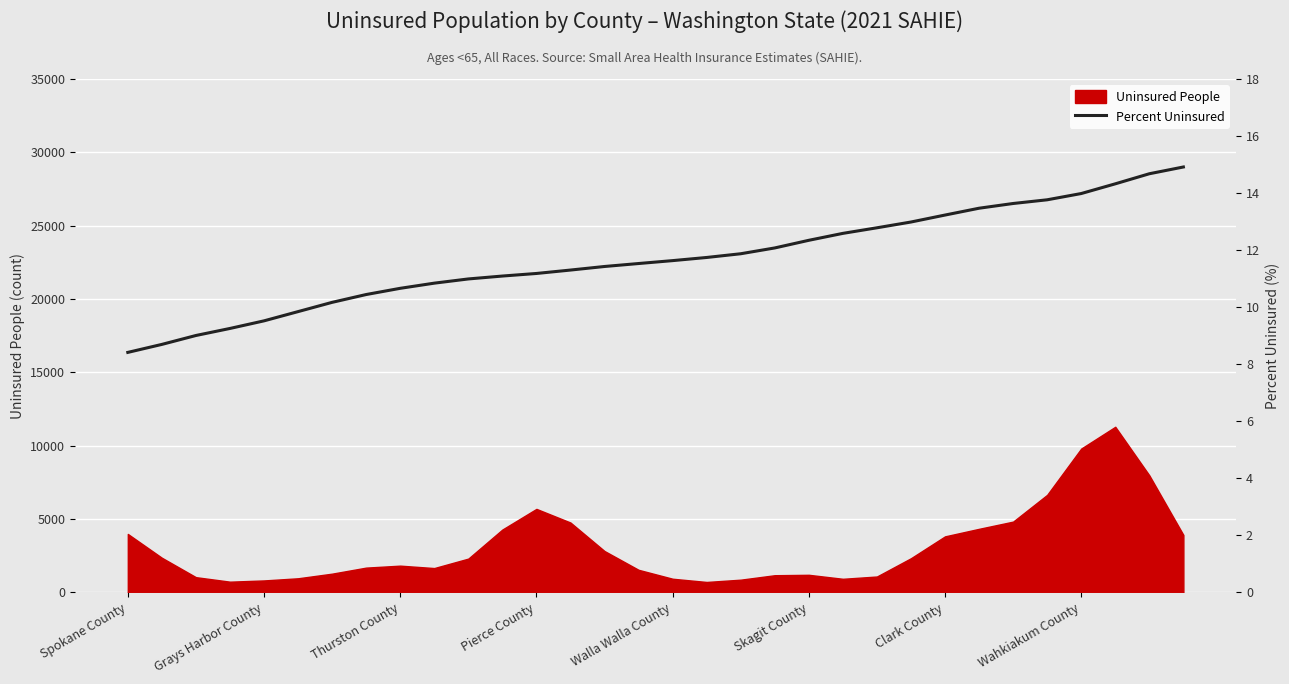

The value of Uninsured People at Spokane County is 3986. True or false?

True